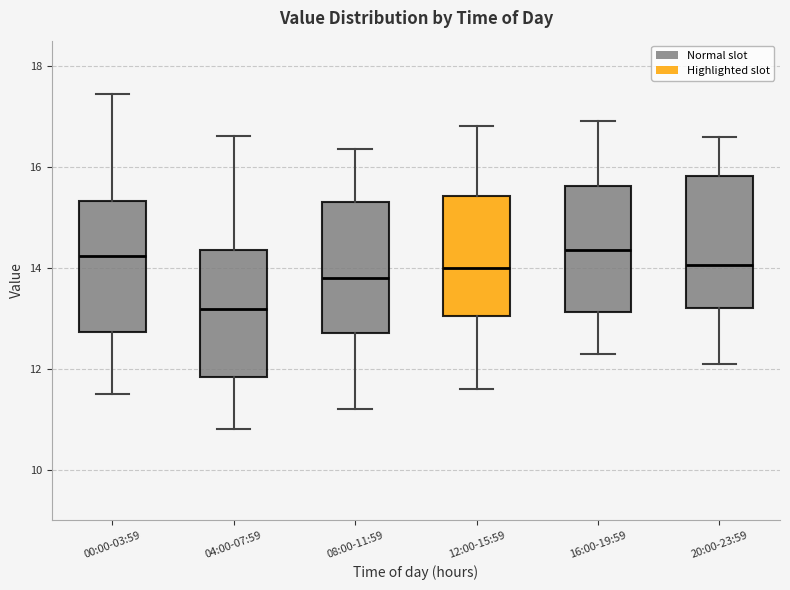

Reading left to right, transcribe this box plot: for each box, give where its median line is, the range the box spans, and where its two whiskers end, as read against the y-axis. The values are not printed on the chart, so give them approximately, as read against the axis.

00:00-03:59: median 14.2, box 12.8 to 15.4, whiskers 11.6 to 17.4
04:00-07:59: median 13.2, box 11.8 to 14.4, whiskers 10.8 to 16.6
08:00-11:59: median 13.8, box 12.8 to 15.4, whiskers 11.2 to 16.4
12:00-15:59: median 14.0, box 13.0 to 15.4, whiskers 11.6 to 16.8
16:00-19:59: median 14.4, box 13.2 to 15.6, whiskers 12.4 to 17.0
20:00-23:59: median 14.0, box 13.2 to 15.8, whiskers 12.2 to 16.6